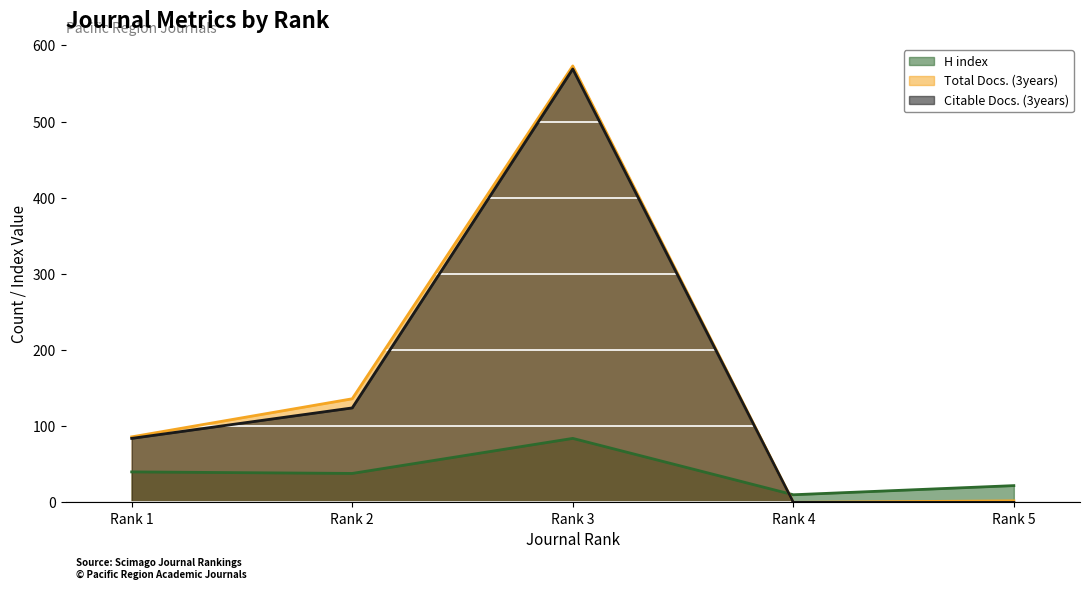

True or false: Total Docs. (3years) has a value of 2 at Rank 5.

True